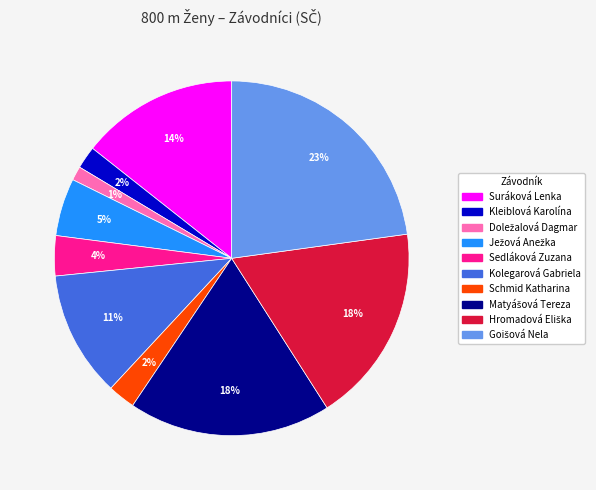

What percentage is the Sedláková Zuzana slice, to the nearest percent?

4%